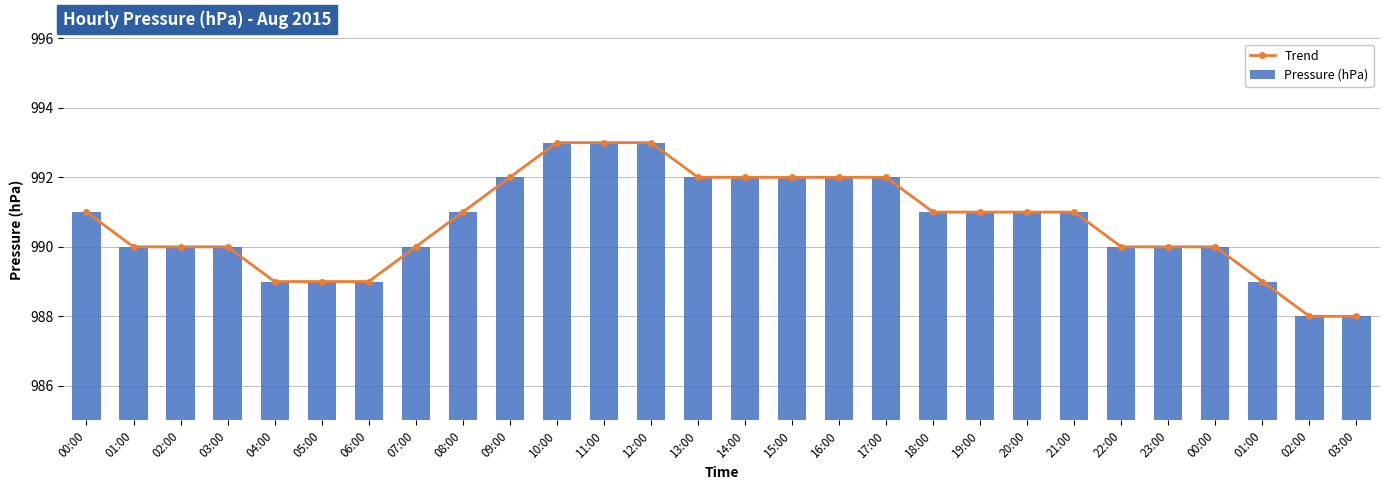

Which series has the largest total across all categories?

Trend